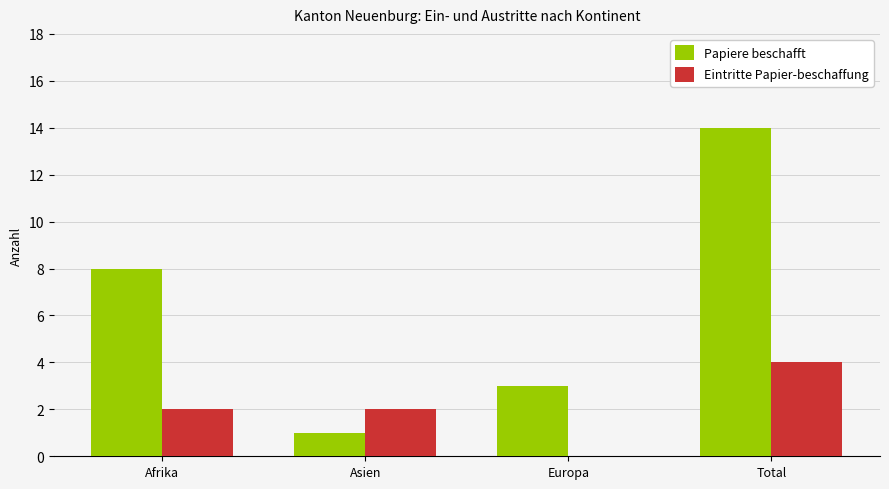

Count the Eintritte Papier-beschaffung values in the range 2 to 4.

3